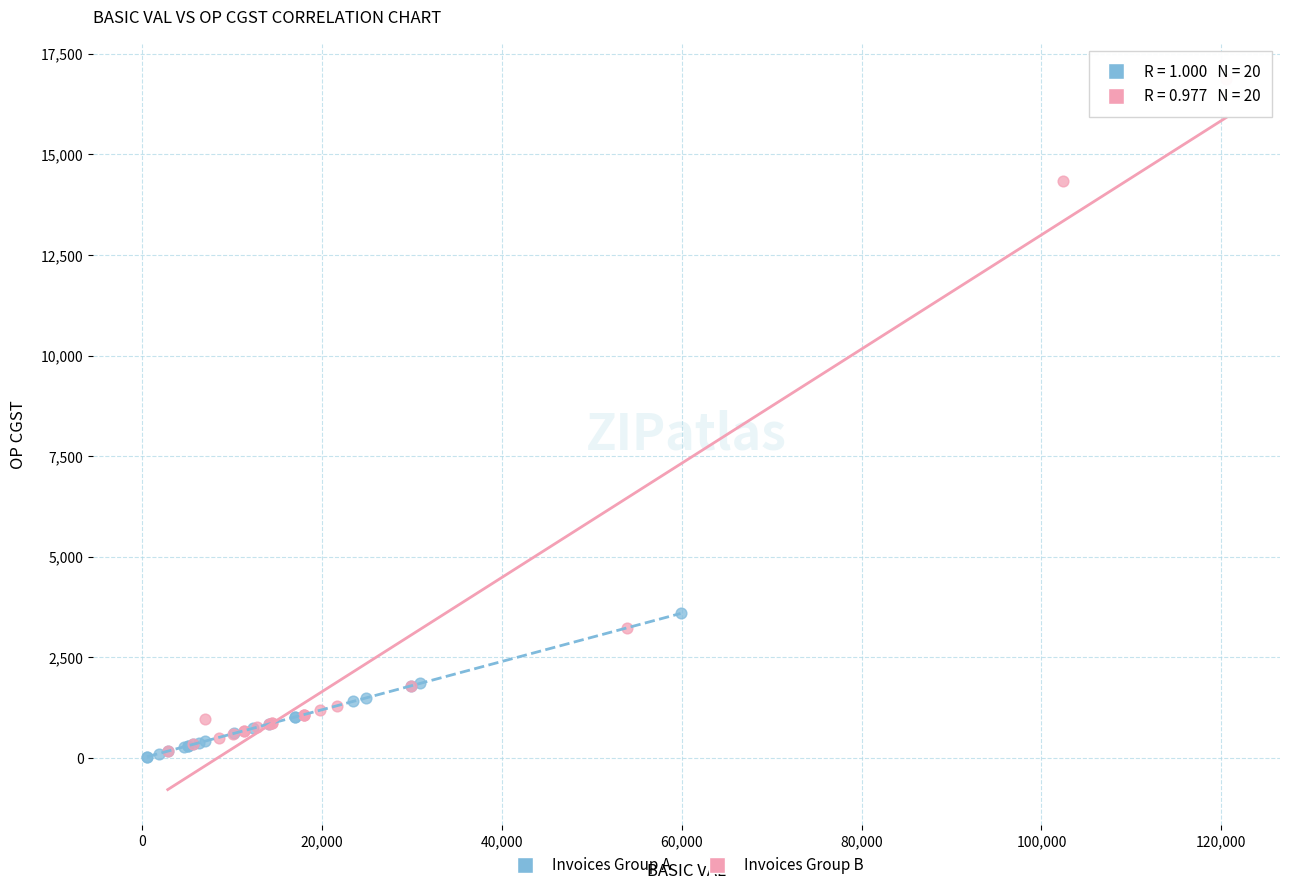

Which series contains the highest Y value?

Invoices Group B